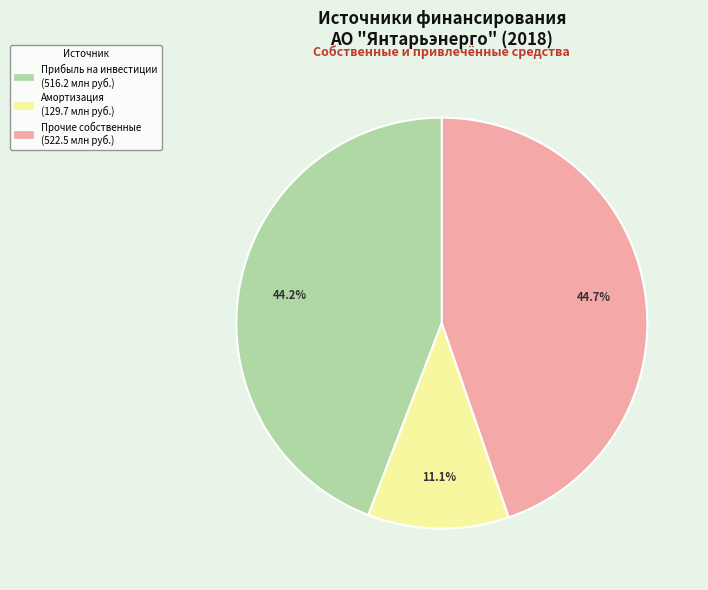

Is there any slice that represents more than half of the pie?

No